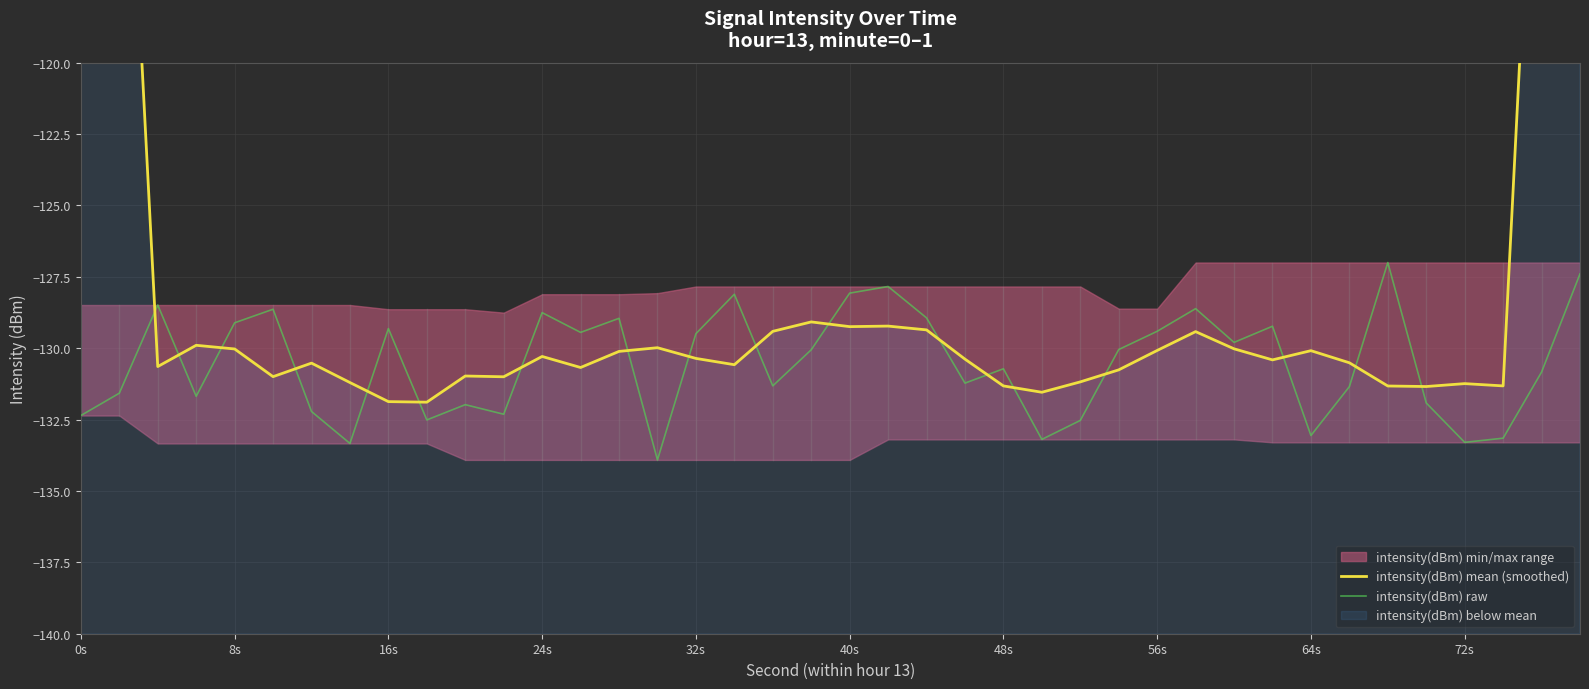

What is the average value of the intensity(dBm) raw series?

-130.5